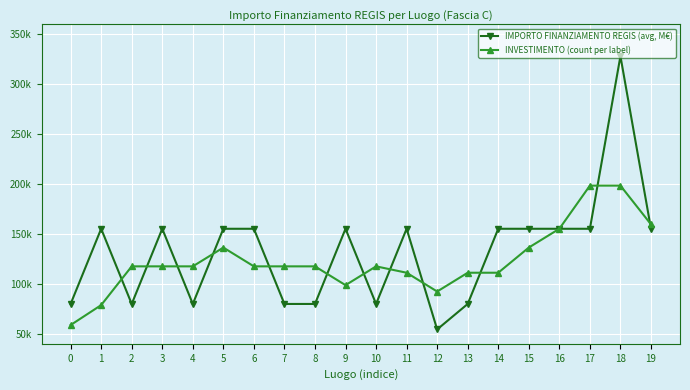

Is this an area chart (filled region under the line)?

No